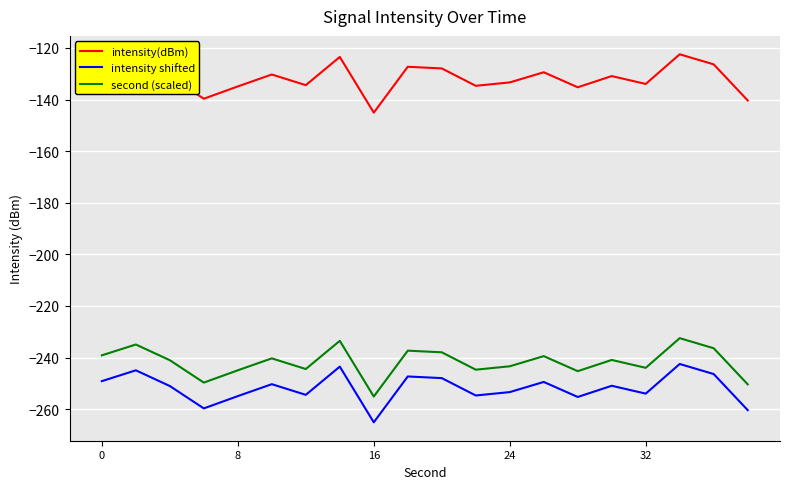

Which series has the largest total across all categories?

intensity(dBm)